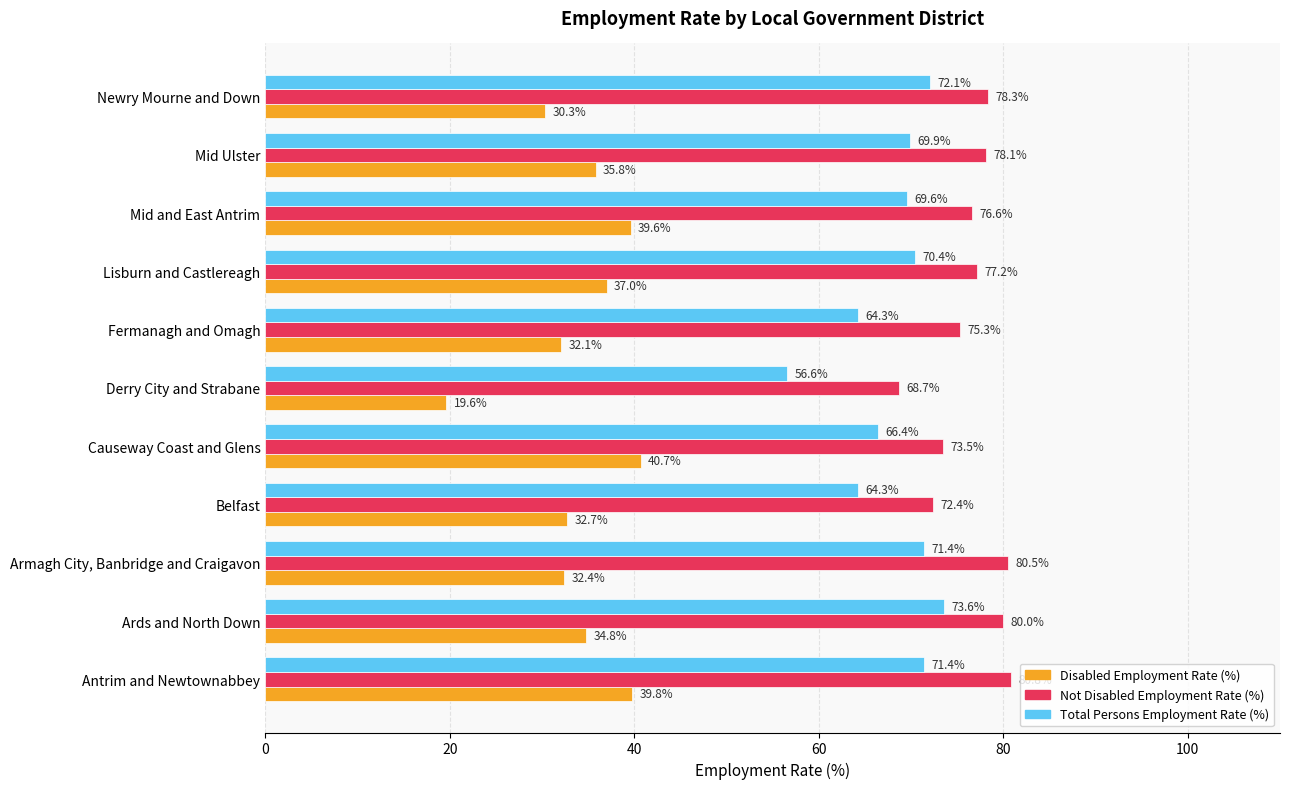

At which category is the sum across all series the highest?

Antrim and Newtownabbey